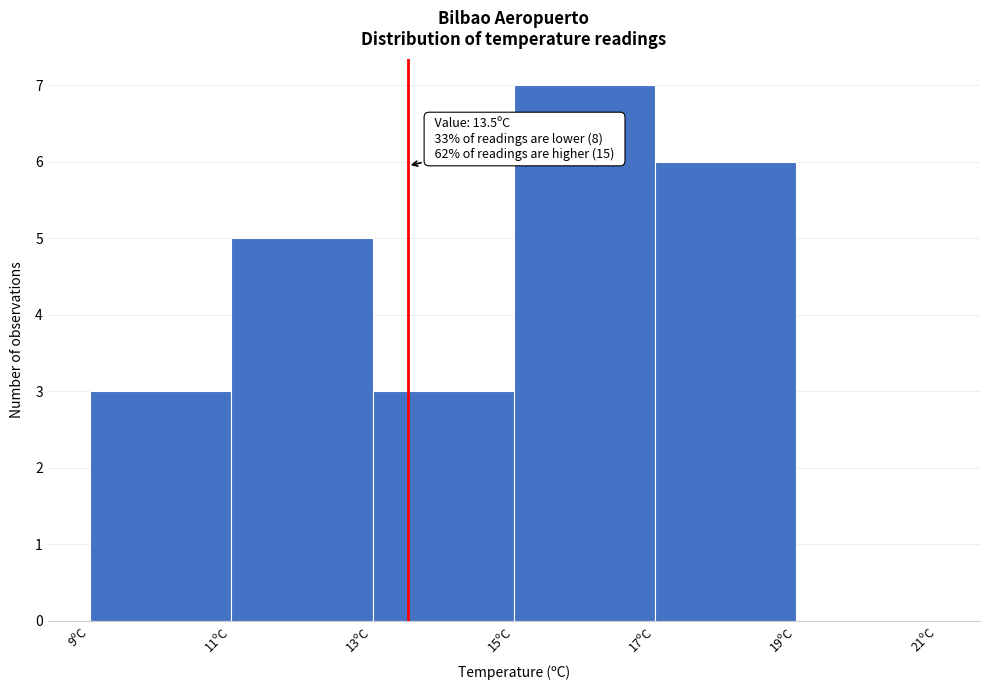

Over which range of the x-axis is the bar tallest?

15 to 17